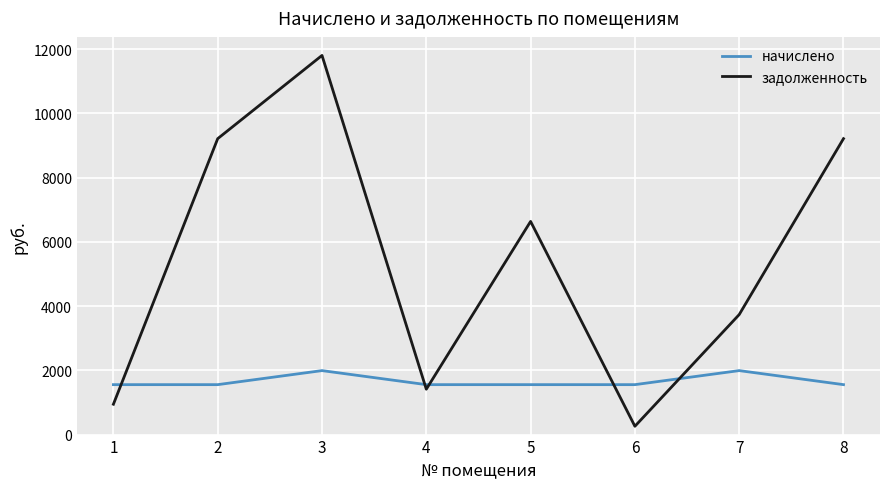

Is it true that задолженность equals 4771.4 at 2?

False